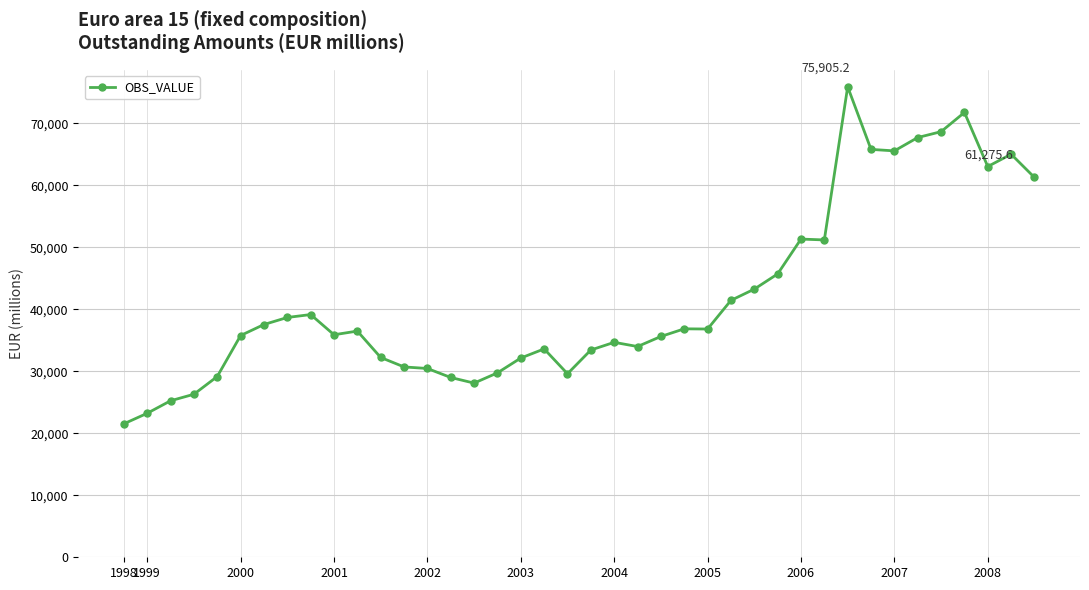

What is the average value?

41844.8